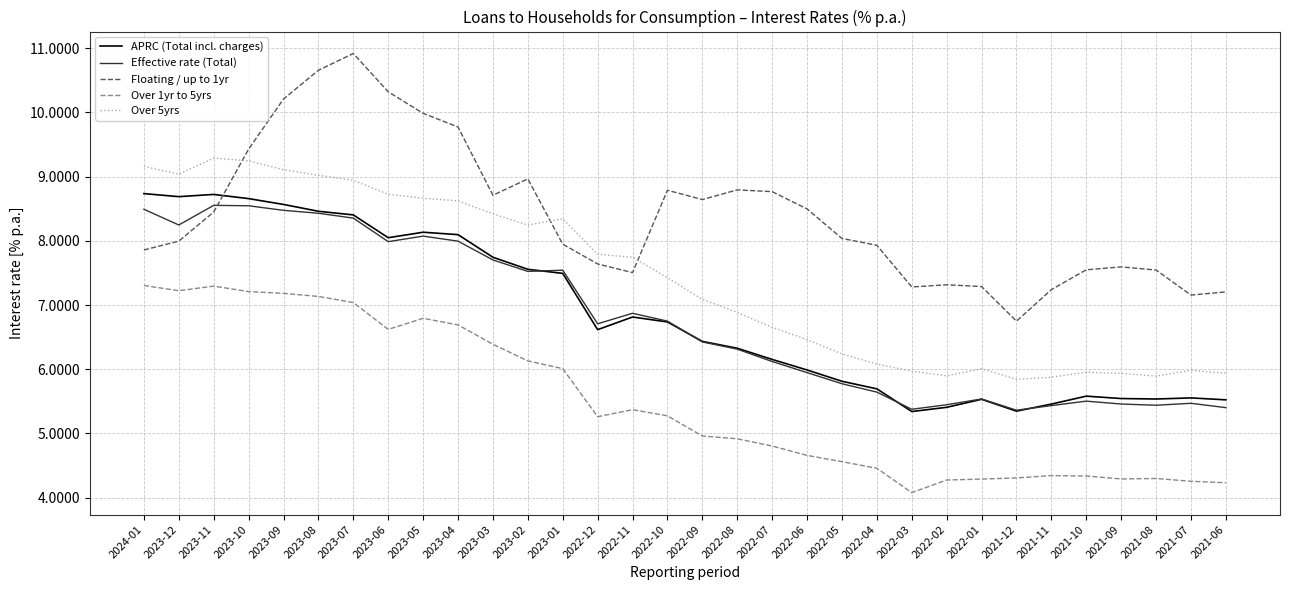

Count the number of categories in the chart.

32